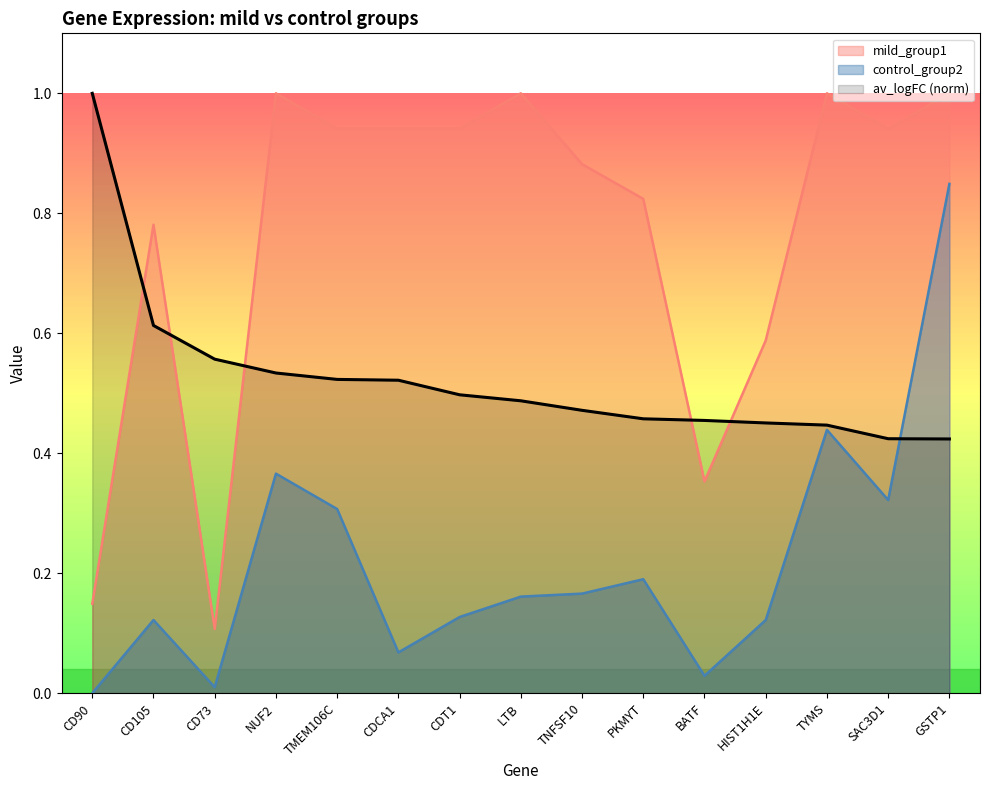

Is it true that mild_group1 (line) equals 1.6 at SAC3D1?

False